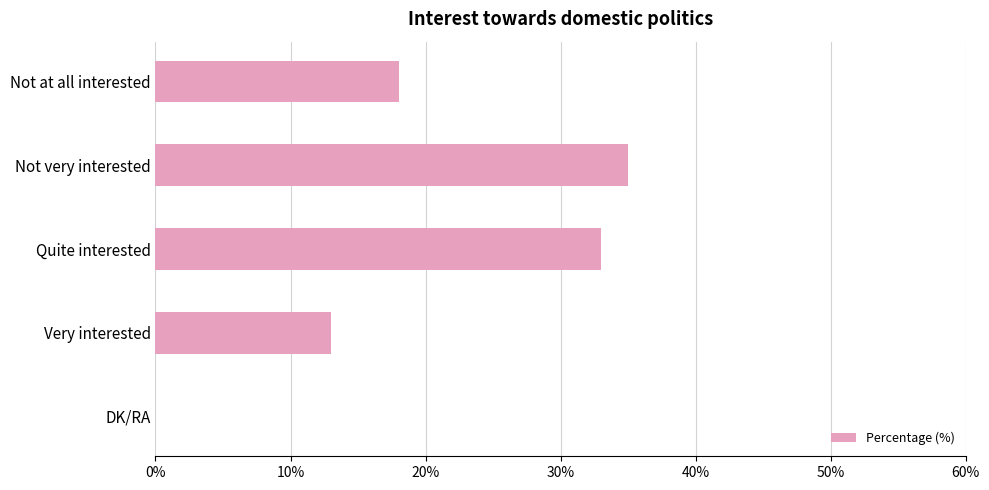

What is the average value?

20